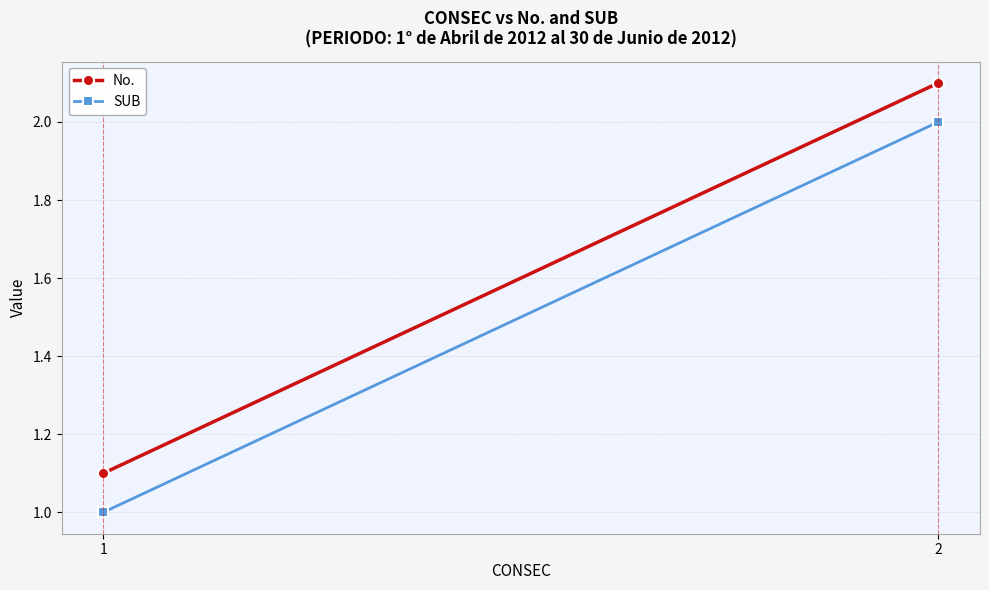

Reading left to right, transcribe all the data shown in this chart.

No.: 1.1	2.1
SUB: 1.0	2.0